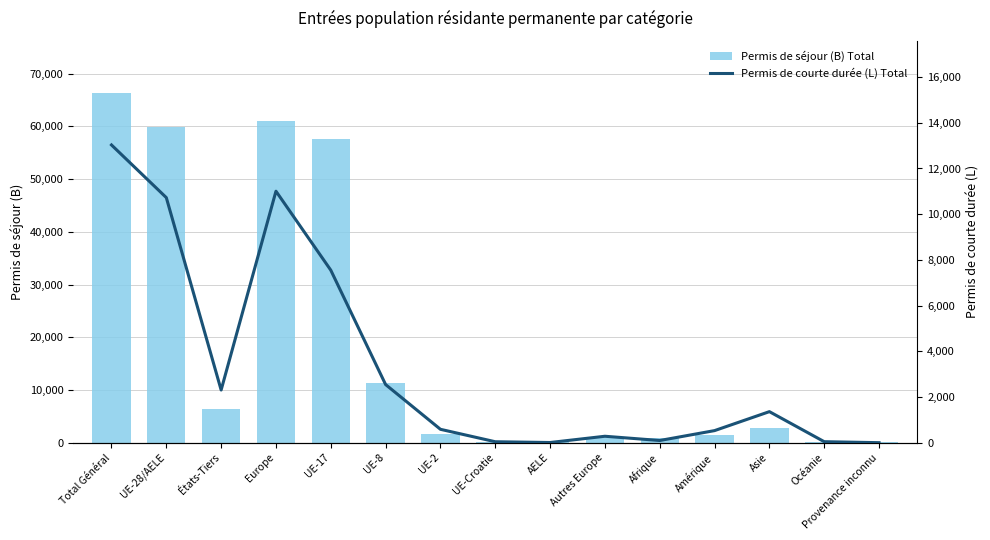

At Autres Europe, list the series in order from smallest to largest.

Permis de courte durée (L) Total, Permis de séjour (B) Total